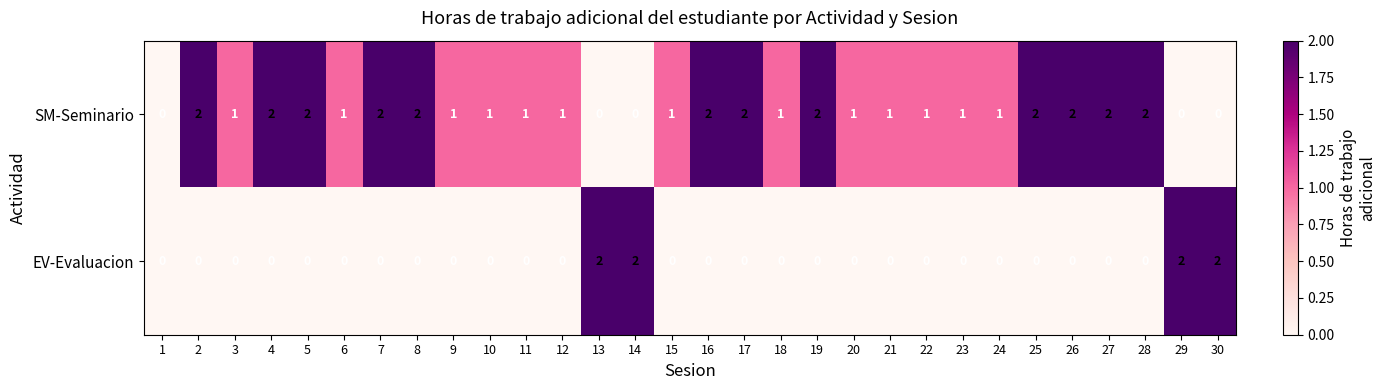

List the series in order of their overall mean, lowest first.

EV-Evaluacion, SM-Seminario